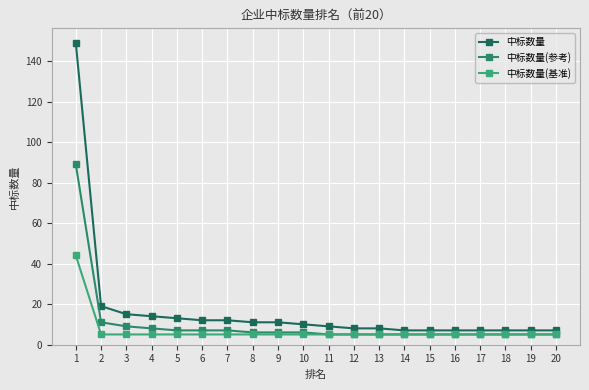

The 中标数量(参考) series shows 6 at 8. True or false?

True